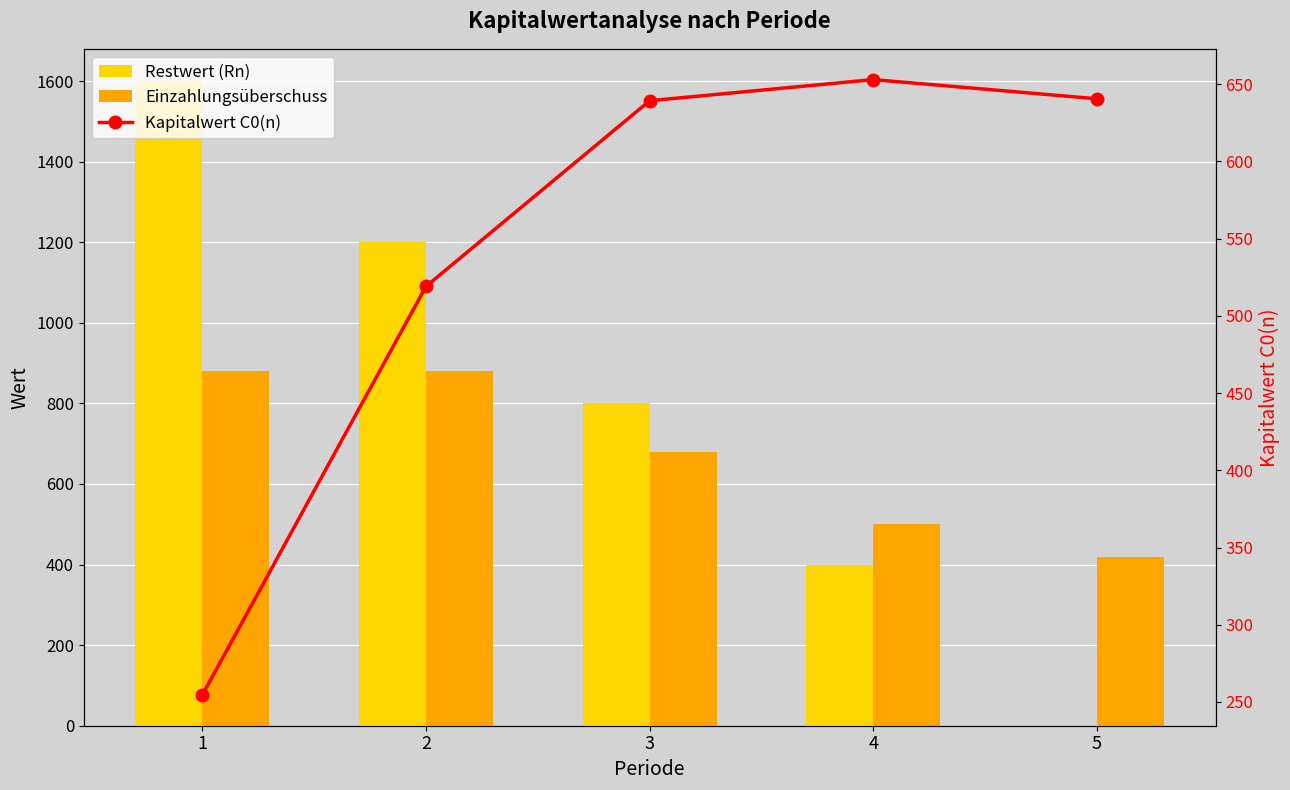

What is the value of the Restwert (Rn) bar at the 2nd from the left?

1200.0